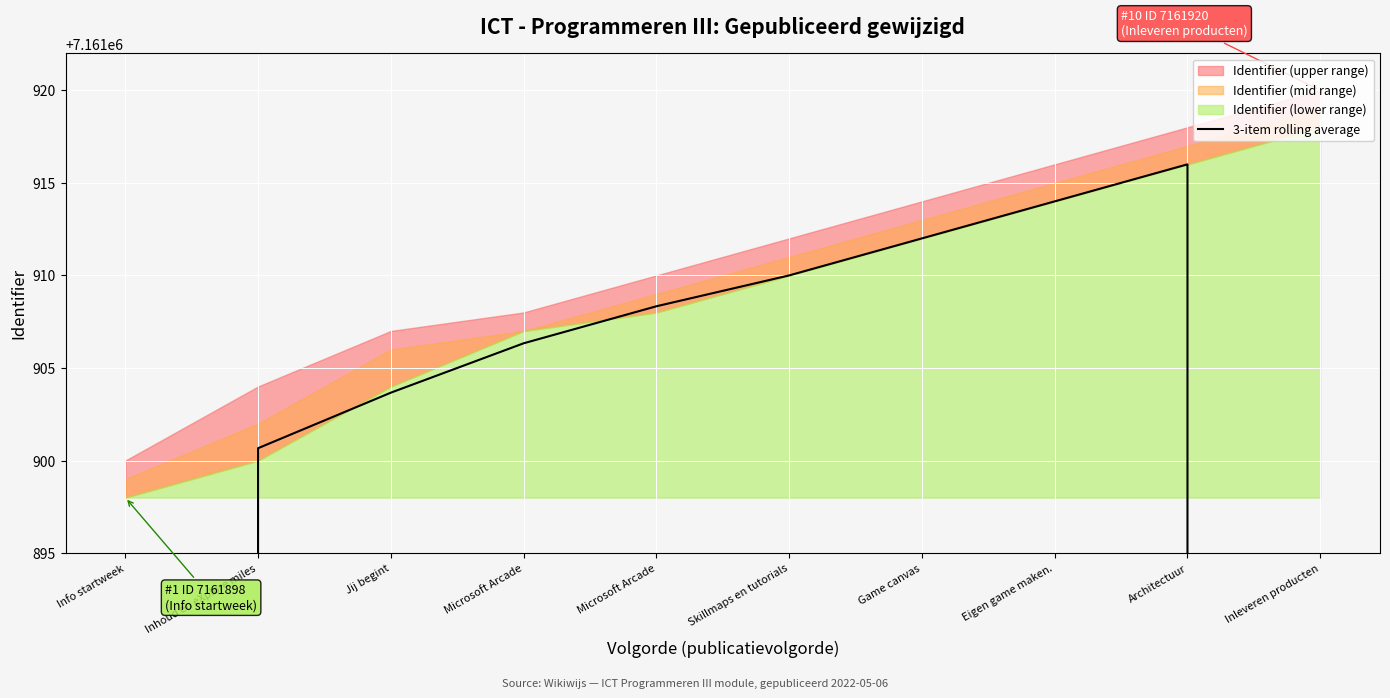

What is the label of the 2nd point from the right?

Architectuur